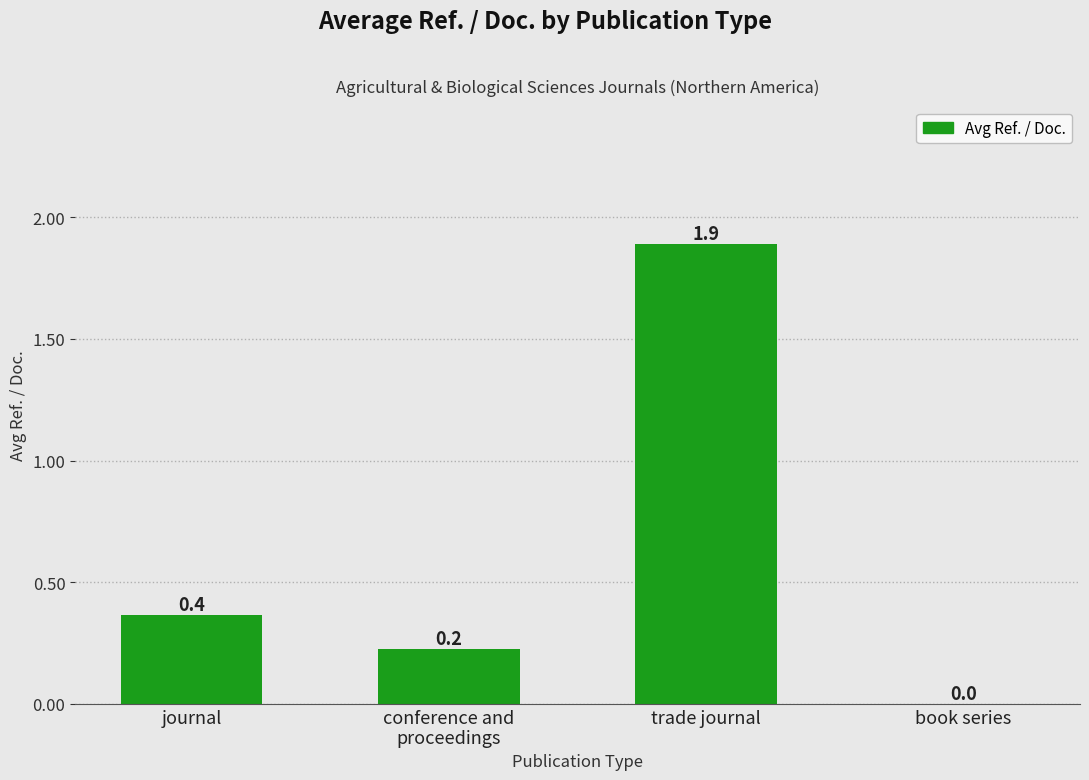

True or false: the data shows 0.2 at journal.

False